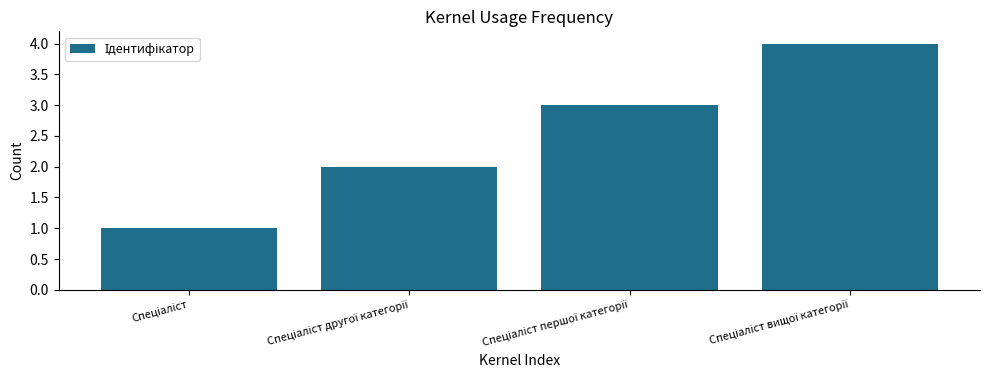

What is the maximum value shown in the chart?

4